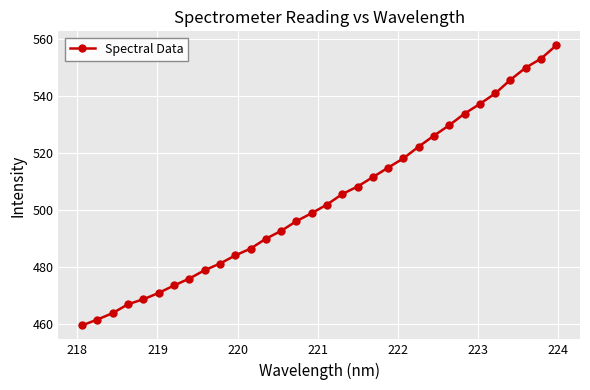

What is the minimum value shown in the chart?

459.6